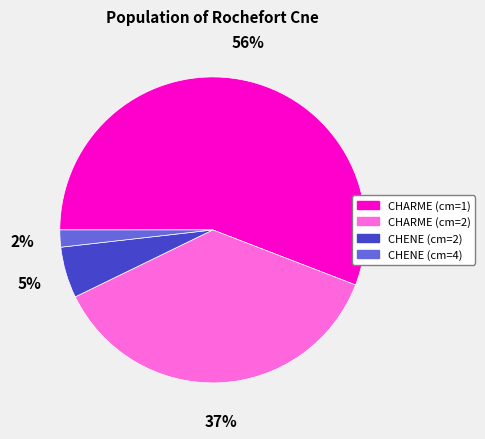

Is it true that CHARME (cm=2) is 30% of the pie?

False